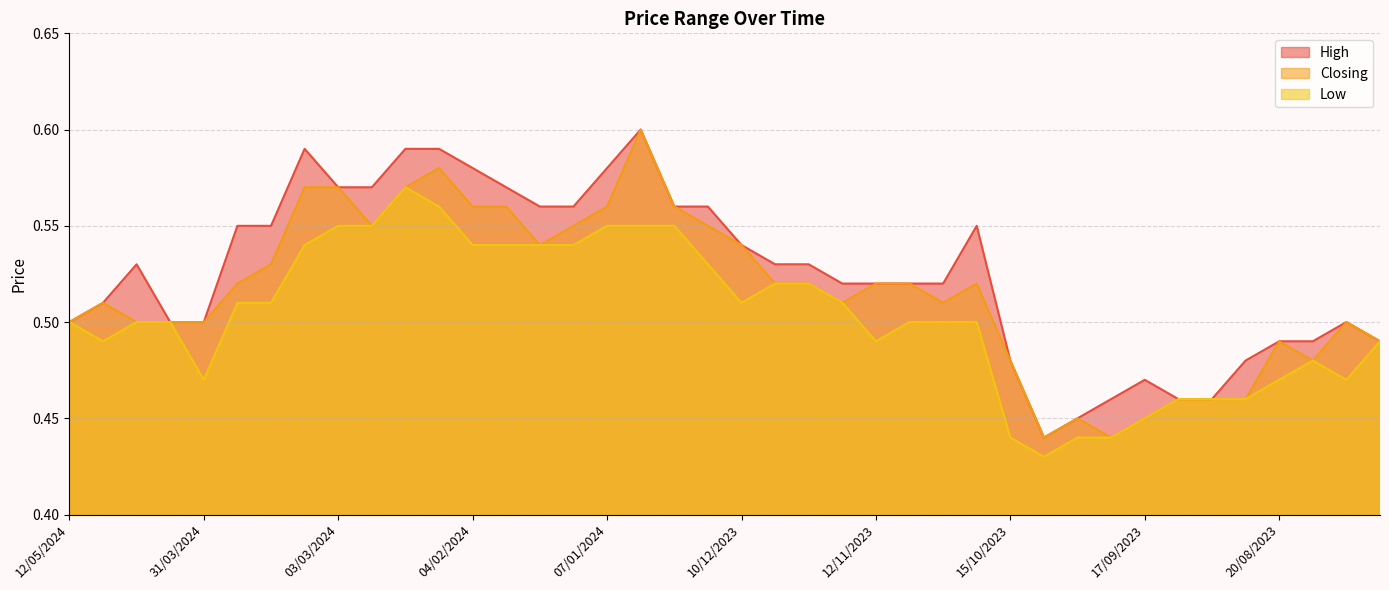

What is the sum of the Low values at 10/09/2023 and 03/03/2024?

1.0